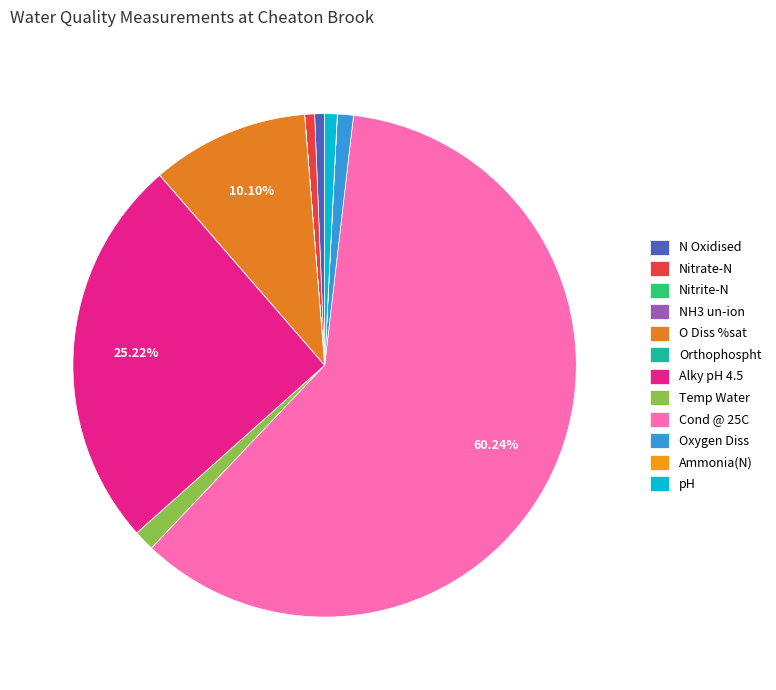

What percentage is the Cond @ 25C slice, to the nearest percent?

60%